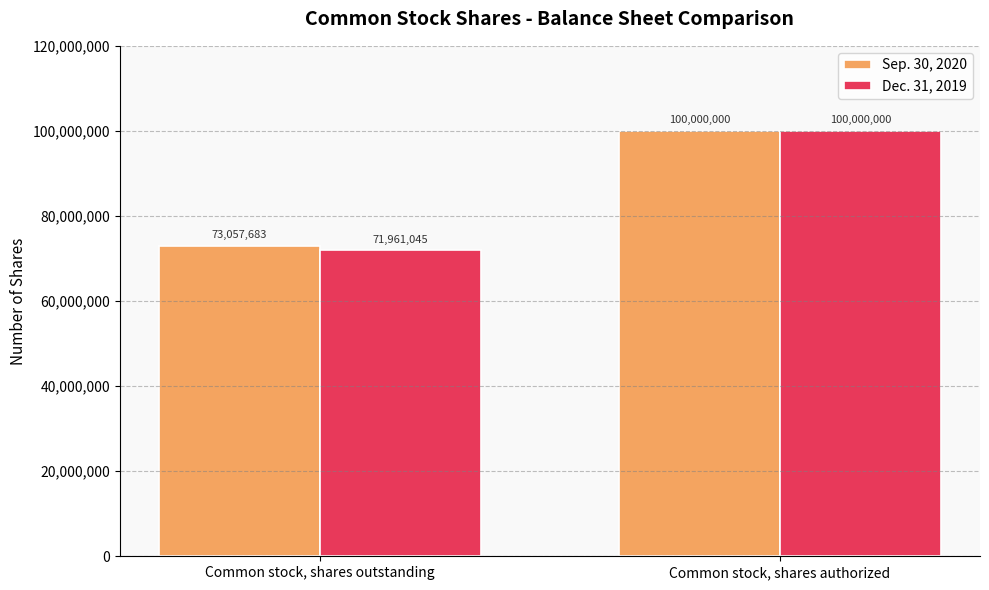

Reading left to right, transcribe all the data shown in this chart.

Sep. 30, 2020: 73057683	100000000
Dec. 31, 2019: 71961045	100000000